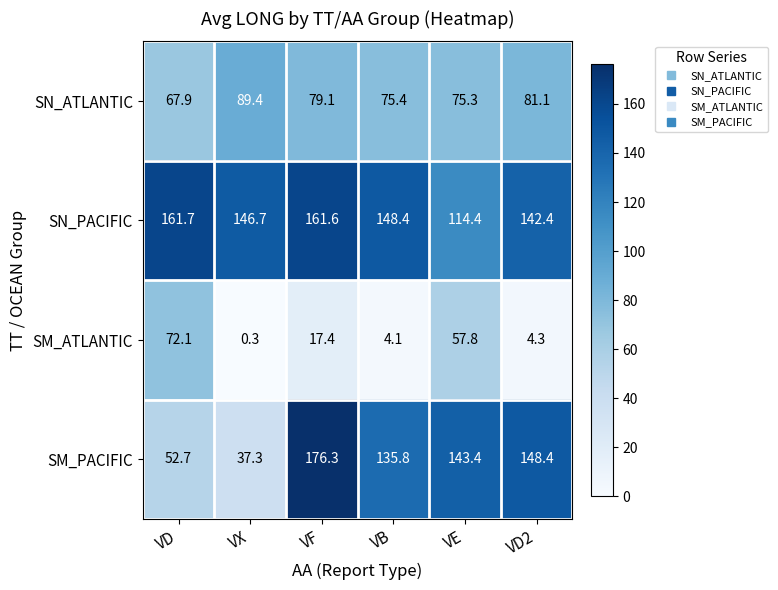

List the series in order of their peak value, highest first.

SM_PACIFIC, SN_PACIFIC, SN_ATLANTIC, SM_ATLANTIC